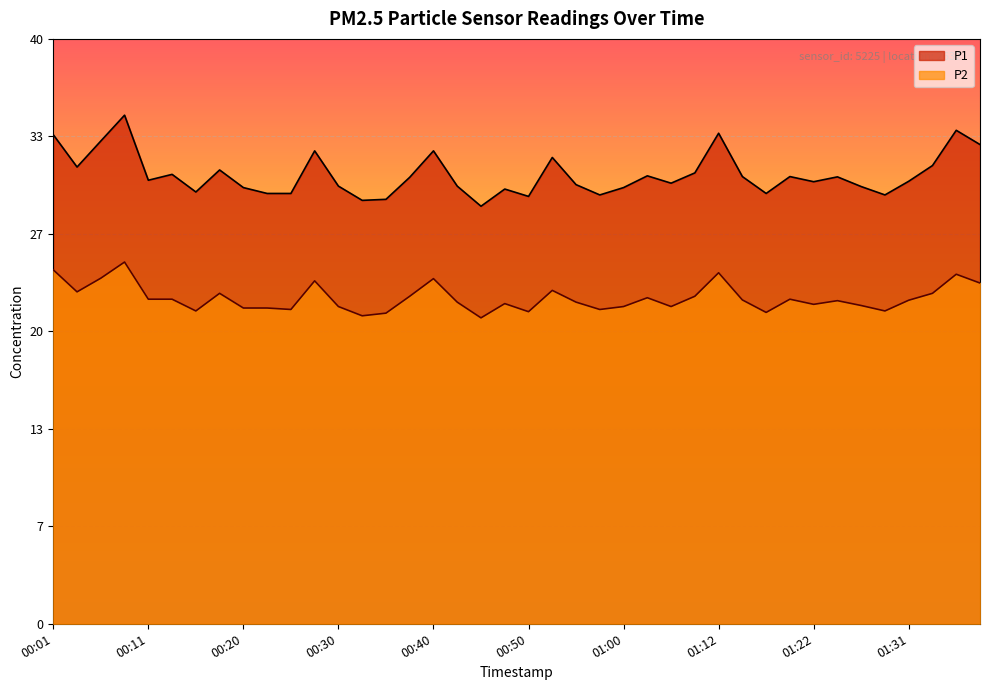

At 01:34, list the series in order from largest to smallest.

P1, P2